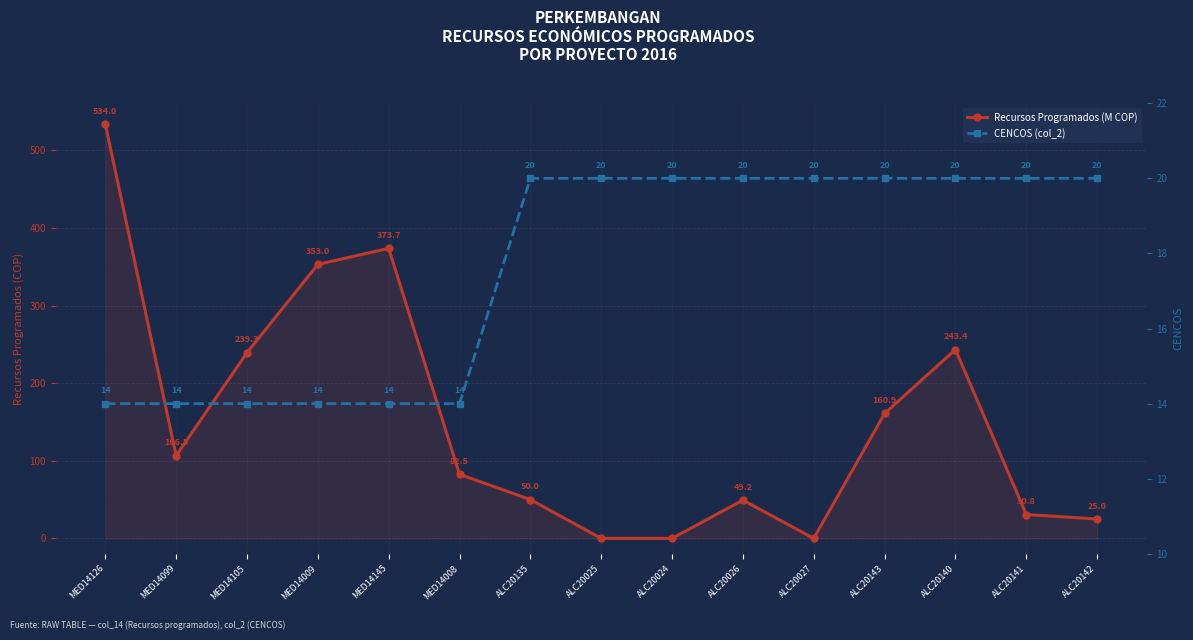

Reading left to right, what are all the values shown in this chart?

Recursos Programados (M COP): MED14126=534.0	MED14099=106.5	MED14105=239.3	MED14009=353.0	MED14145=373.7	MED14008=82.5	ALC20135=50.0	ALC20025=0.0	ALC20024=0.0	ALC20026=49.2	ALC20027=0.0	ALC20143=160.9	ALC20140=243.4	ALC20141=30.8	ALC20142=25.0
CENCOS (col_2): MED14126=14.0	MED14099=14.0	MED14105=14.0	MED14009=14.0	MED14145=14.0	MED14008=14.0	ALC20135=20.0	ALC20025=20.0	ALC20024=20.0	ALC20026=20.0	ALC20027=20.0	ALC20143=20.0	ALC20140=20.0	ALC20141=20.0	ALC20142=20.0